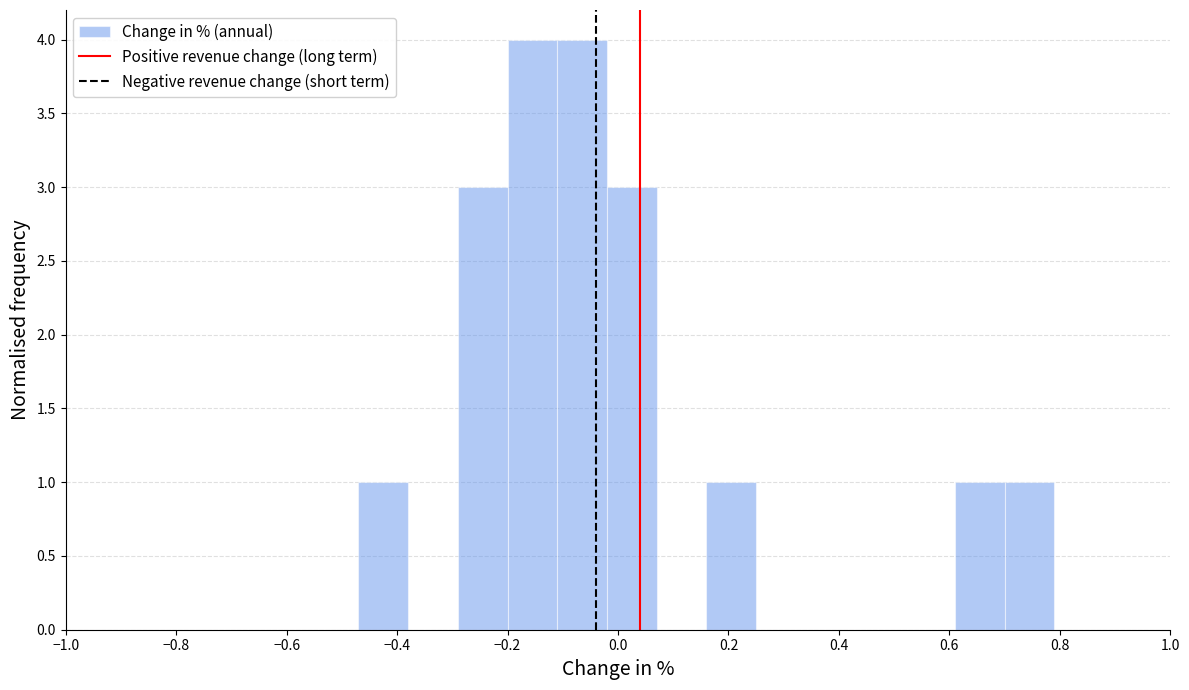

Reading left to right, transcribe this chart: for each bar, give the range it covers on the x-axis and its height. Neither the bar edges nor the heights are printed on the chart, so give them approximately, as read against the axes.

-0.47 to -0.38: 1
-0.38 to -0.29: 0
-0.29 to -0.20: 3
-0.20 to -0.11: 4
-0.11 to -0.02: 4
-0.02 to 0.07: 3
0.07 to 0.16: 0
0.16 to 0.25: 1
0.25 to 0.34: 0
0.34 to 0.43: 0
0.43 to 0.52: 0
0.52 to 0.61: 0
0.61 to 0.70: 1
0.70 to 0.79: 1